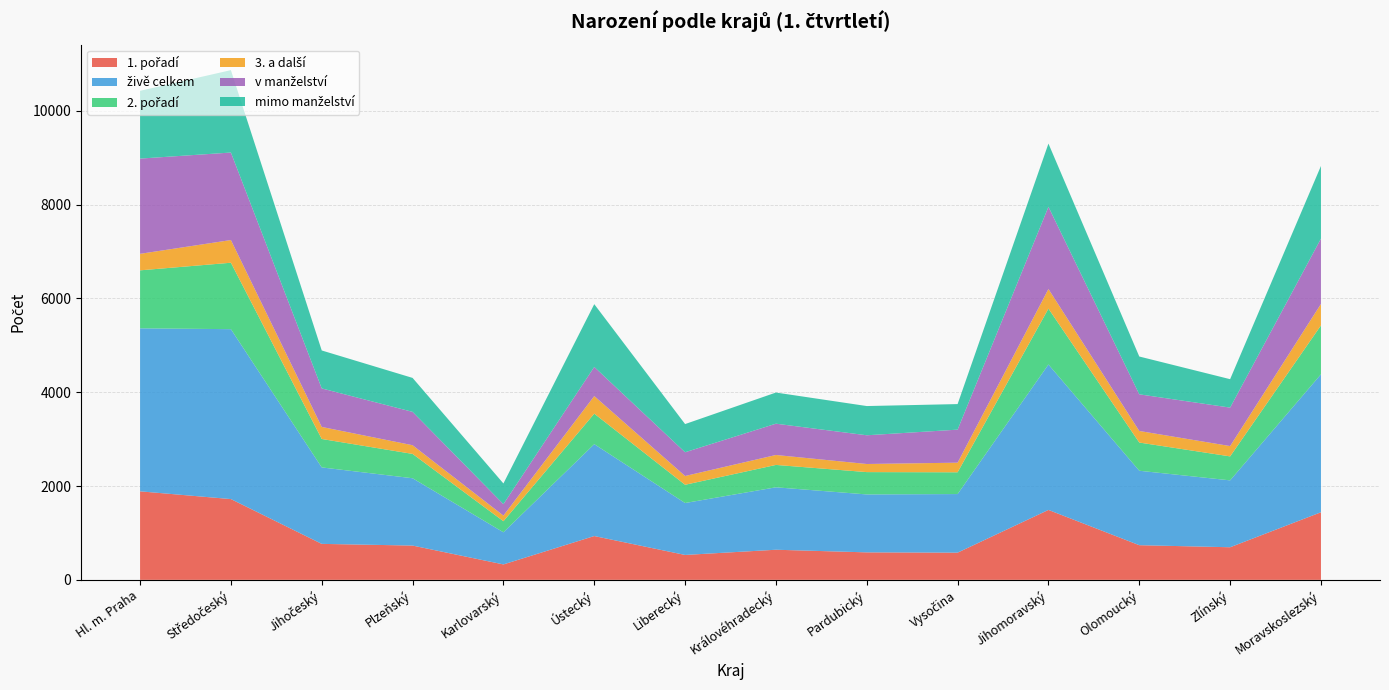

Reading left to right, what are all the values shown in this chart?

1. pořadí: Hl. m. Praha=1887	Středočeský=1722	Jihočeský=767	Plzeňský=731	Karlovarský=329	Ústecký=934	Liberecký=531	Královéhradecký=642	Pardubický=586	Vysočina=580	Jihomoravský=1491	Olomoucký=739	Zlínský=695	Moravskoslezský=1441
živě celkem: Hl. m. Praha=3475	Středočeský=3622	Jihočeský=1630	Plzeňský=1435	Karlovarský=685	Ústecký=1959	Liberecký=1107	Královéhradecký=1331	Pardubický=1235	Vysočina=1249	Jihomoravský=3100	Olomoucký=1587	Zlínský=1426	Moravskoslezský=2941
2. pořadí: Hl. m. Praha=1236	Středočeský=1416	Jihočeský=606	Plzeňský=519	Karlovarský=236	Ústecký=650	Liberecký=389	Královéhradecký=477	Pardubický=476	Vysočina=464	Jihomoravský=1191	Olomoucký=601	Zlínský=511	Moravskoslezský=1042
3. a další: Hl. m. Praha=352	Středočeský=484	Jihočeský=257	Plzeňský=185	Karlovarský=120	Ústecký=375	Liberecký=187	Královéhradecký=212	Pardubický=173	Vysočina=205	Jihomoravský=418	Olomoucký=247	Zlínský=220	Moravskoslezský=458
v manželství: Hl. m. Praha=2030	Středočeský=1865	Jihočeský=821	Plzeňský=711	Karlovarský=244	Ústecký=621	Liberecký=506	Královéhradecký=667	Pardubický=612	Vysočina=704	Jihomoravský=1752	Olomoucký=781	Zlínský=820	Moravskoslezský=1392
mimo manželství: Hl. m. Praha=1445	Středočeský=1757	Jihočeský=809	Plzeňský=724	Karlovarský=441	Ústecký=1338	Liberecký=601	Královéhradecký=664	Pardubický=623	Vysočina=545	Jihomoravský=1348	Olomoucký=806	Zlínský=606	Moravskoslezský=1549